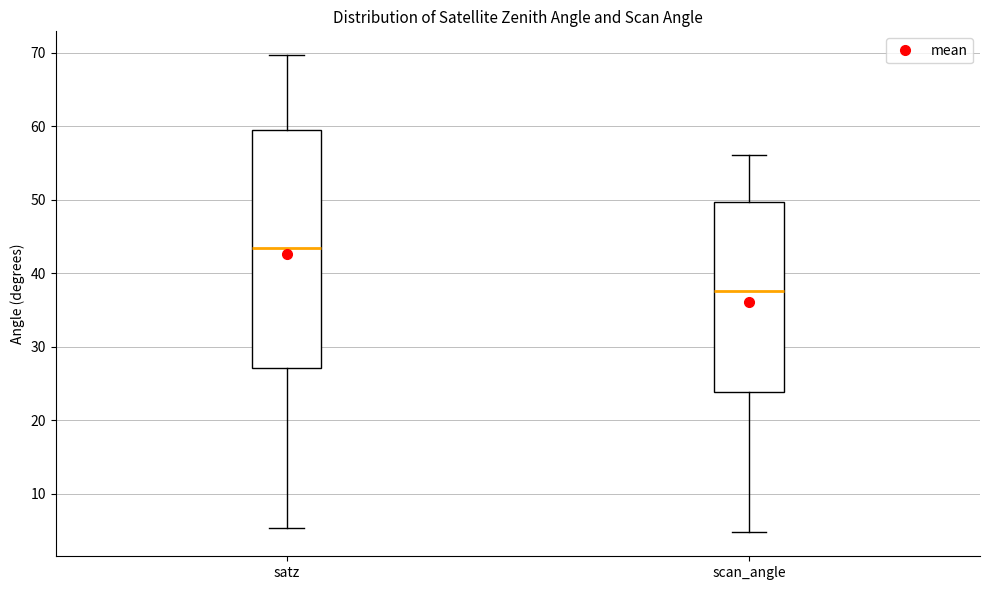

Which box is the tallest, from its lower edge to its upper edge?

satz